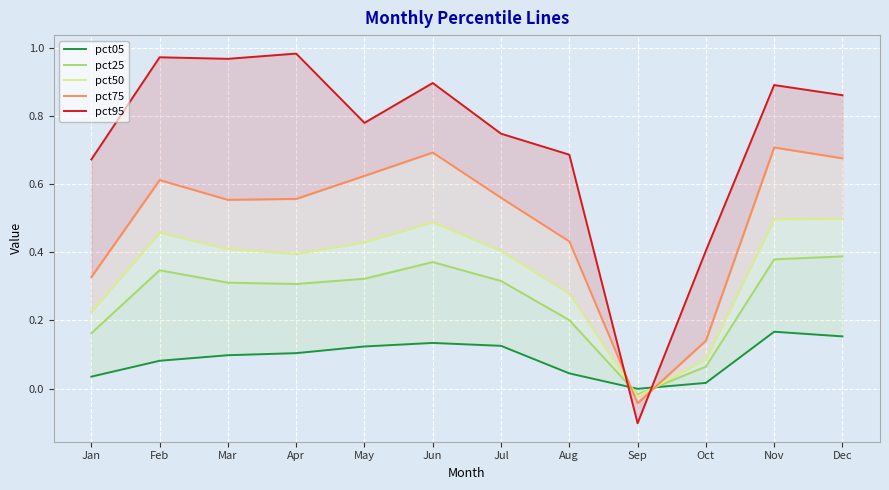

In pct50, how many points are lower than both neighbors (excluding endpoints)?

2